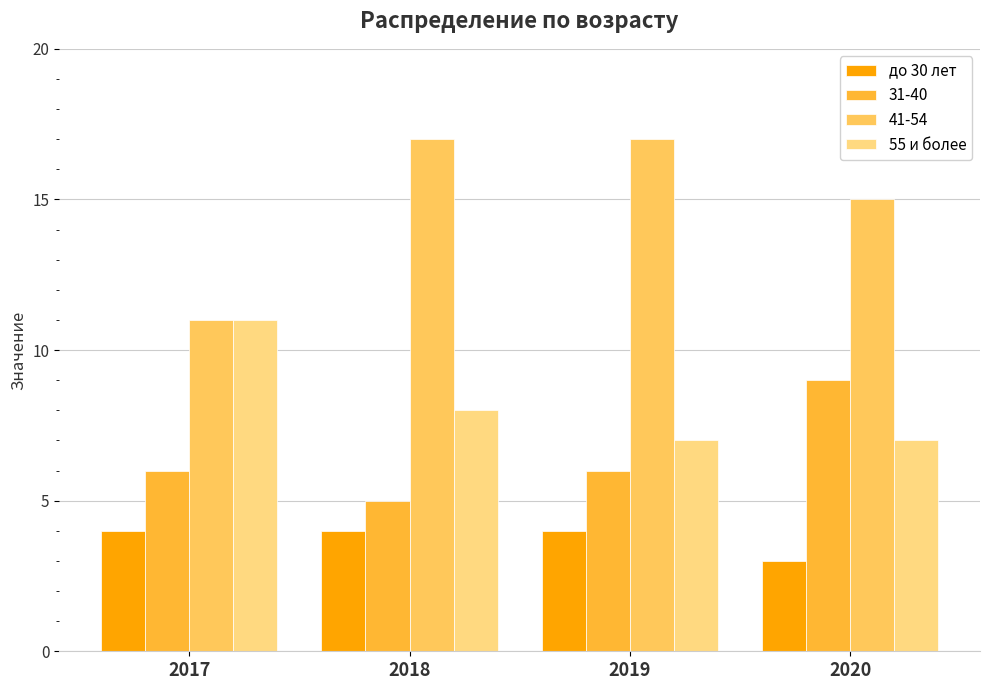

What is the approximate value of до 30 лет at 2020?

3